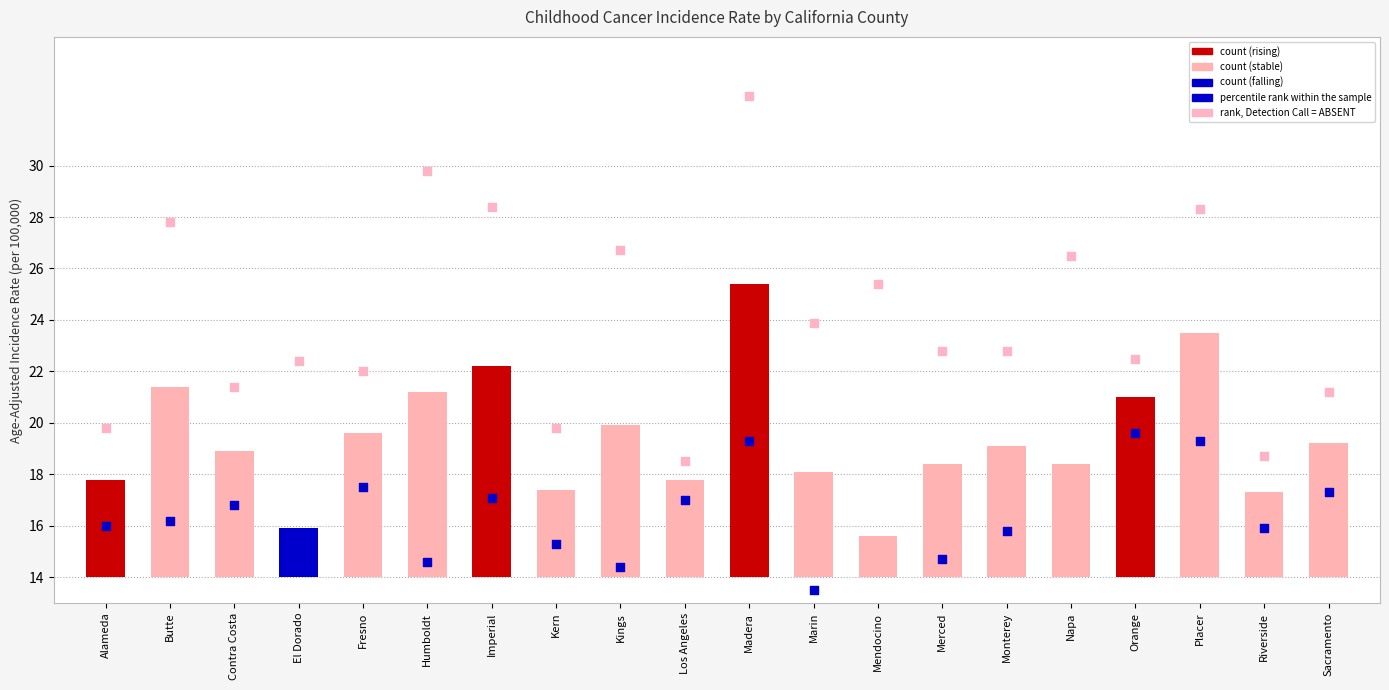

Which series contains the highest Y value?

rank, Detection Call = ABSENT